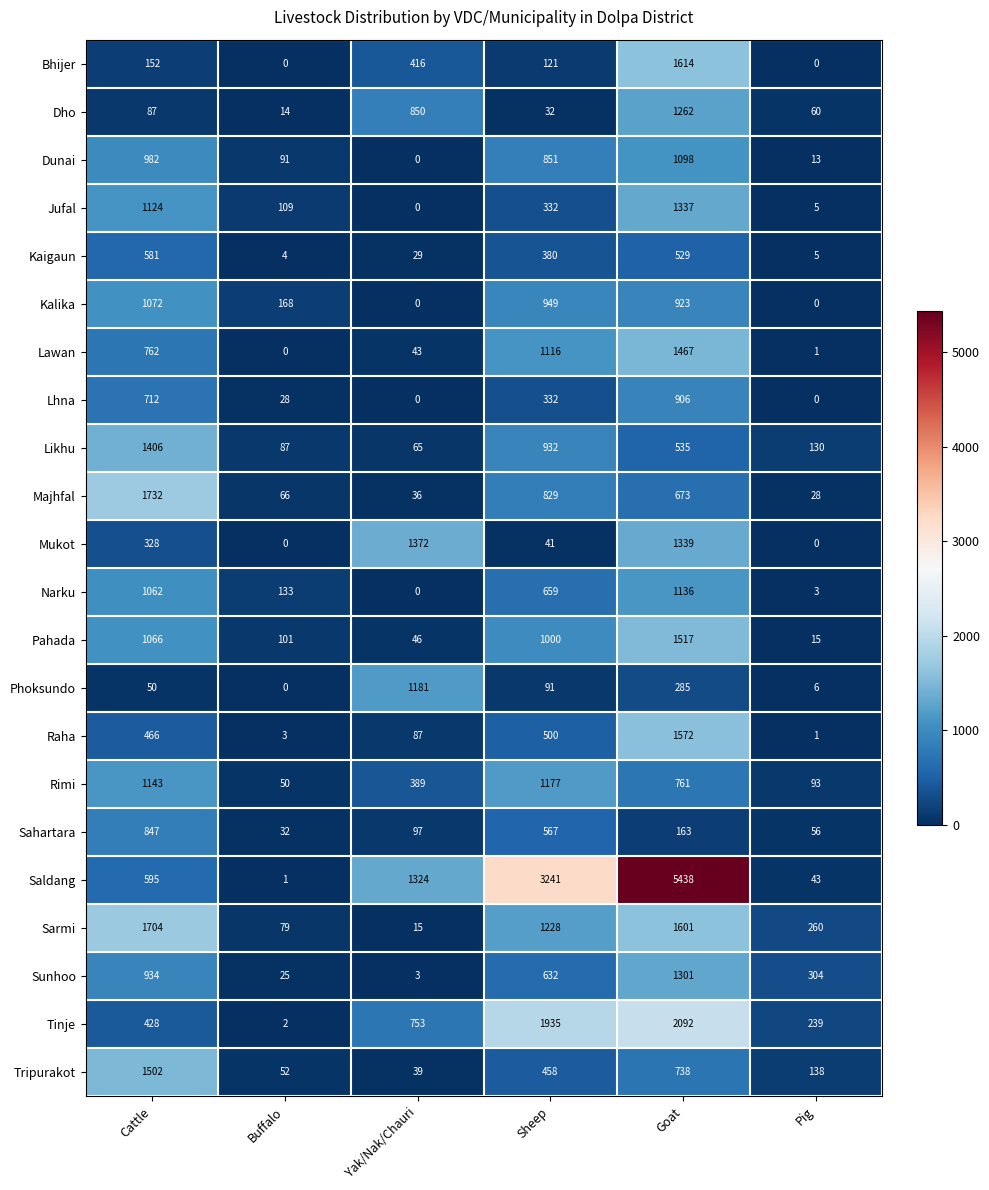

What is the difference between the highest and lowest values at Pig?

304